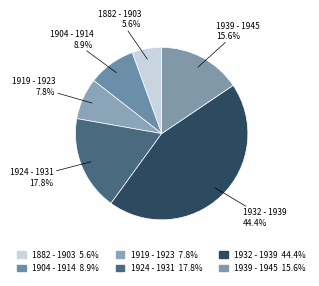

To the nearest percent, what is the difference between the 1939 - 1945 and 1882 - 1903 slice percentages?

10%